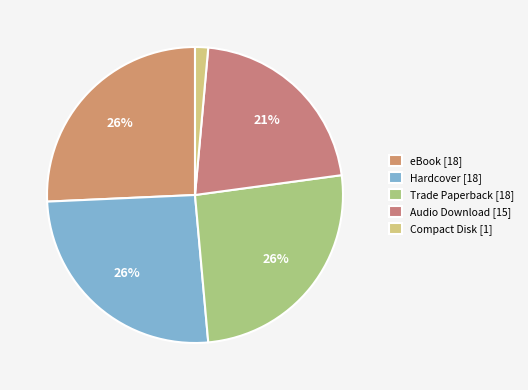

Rank the categories by value from highest to lowest.

eBook, Hardcover, Trade Paperback, Audio Download, Compact Disk